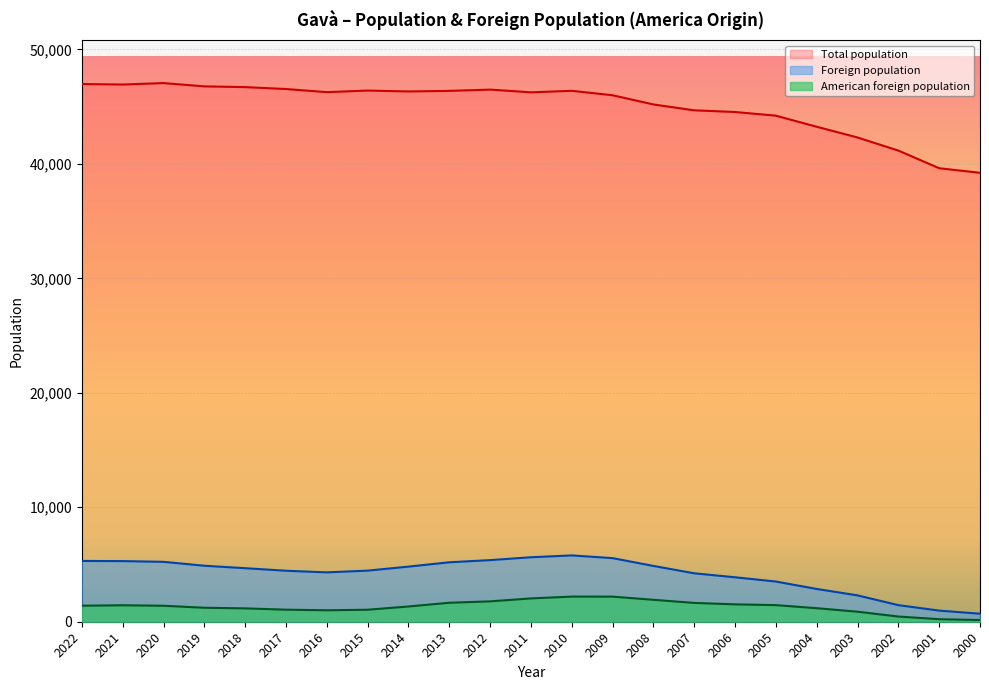

True or false: Foreign population and American foreign population intersect in this chart.

False